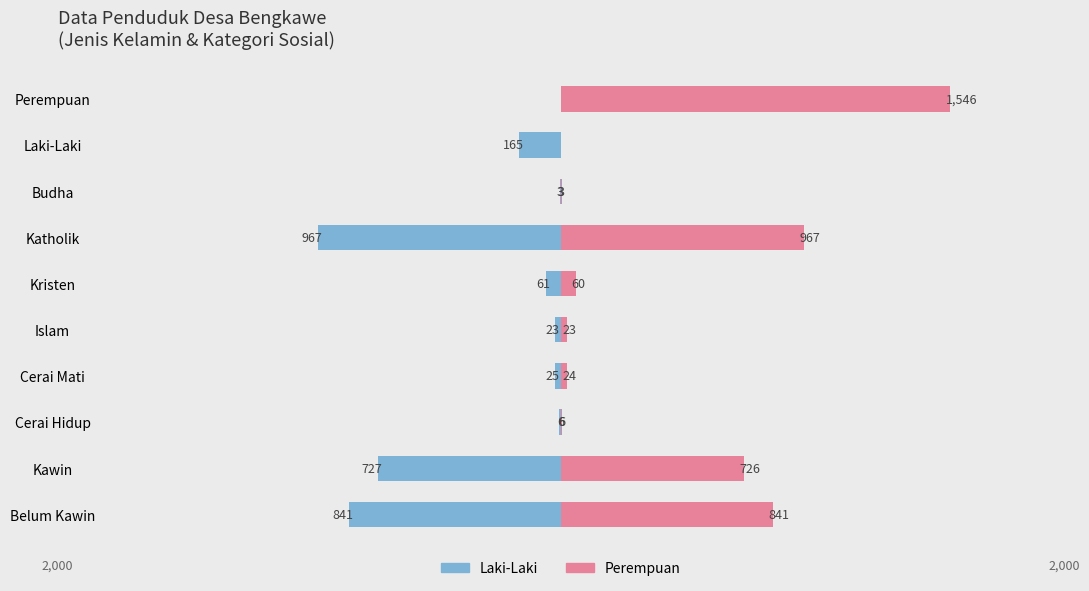

How many data points in Perempuan are less than 60?

5